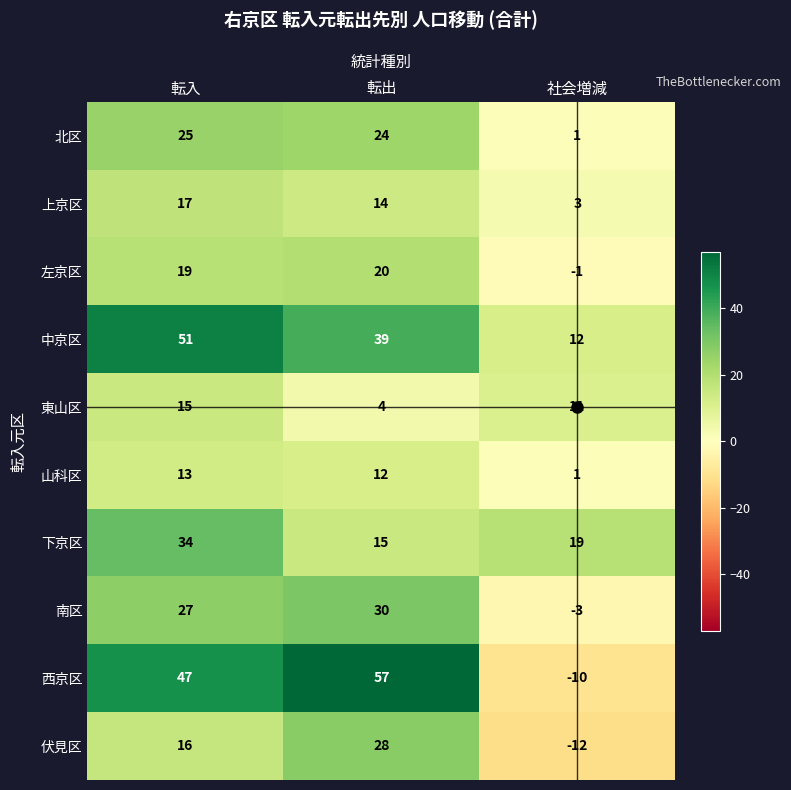

What is the spread (max minus min) of values at 転入?

38